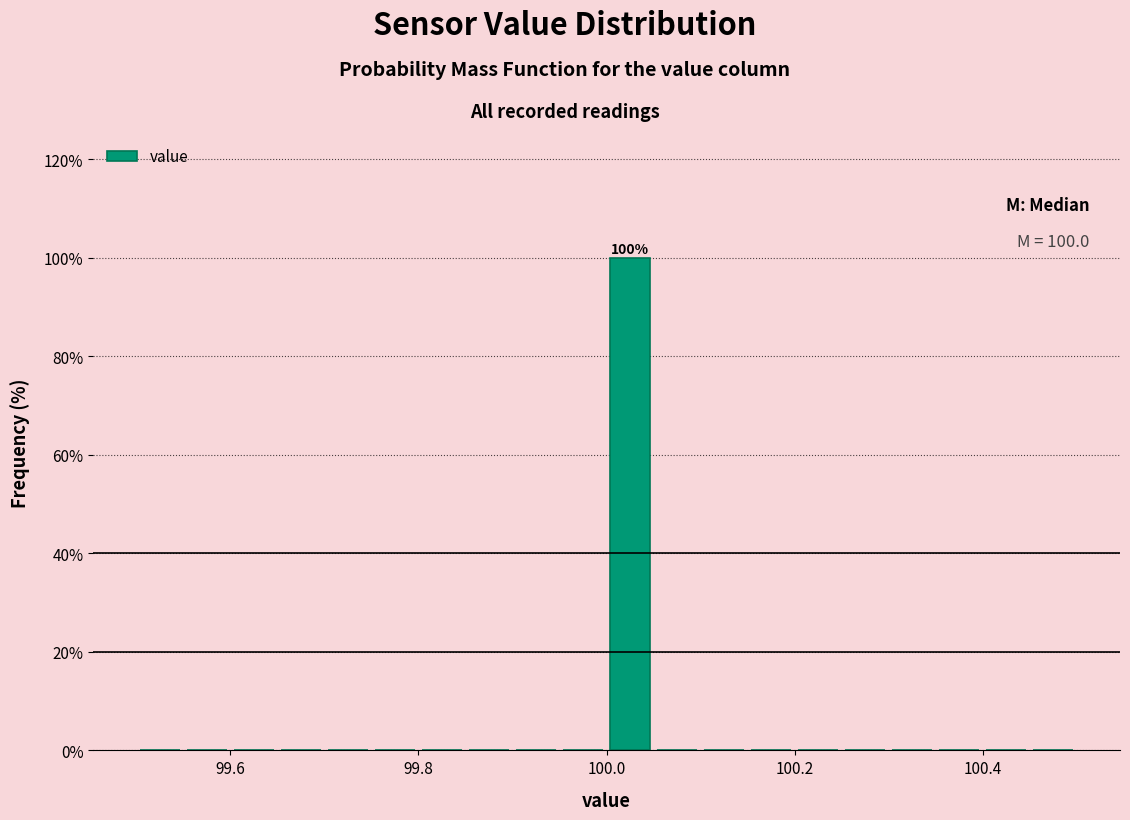

Around what value on the x-axis is the tallest bar? Give the approximate position of its centre, as read against the axis.

100.02